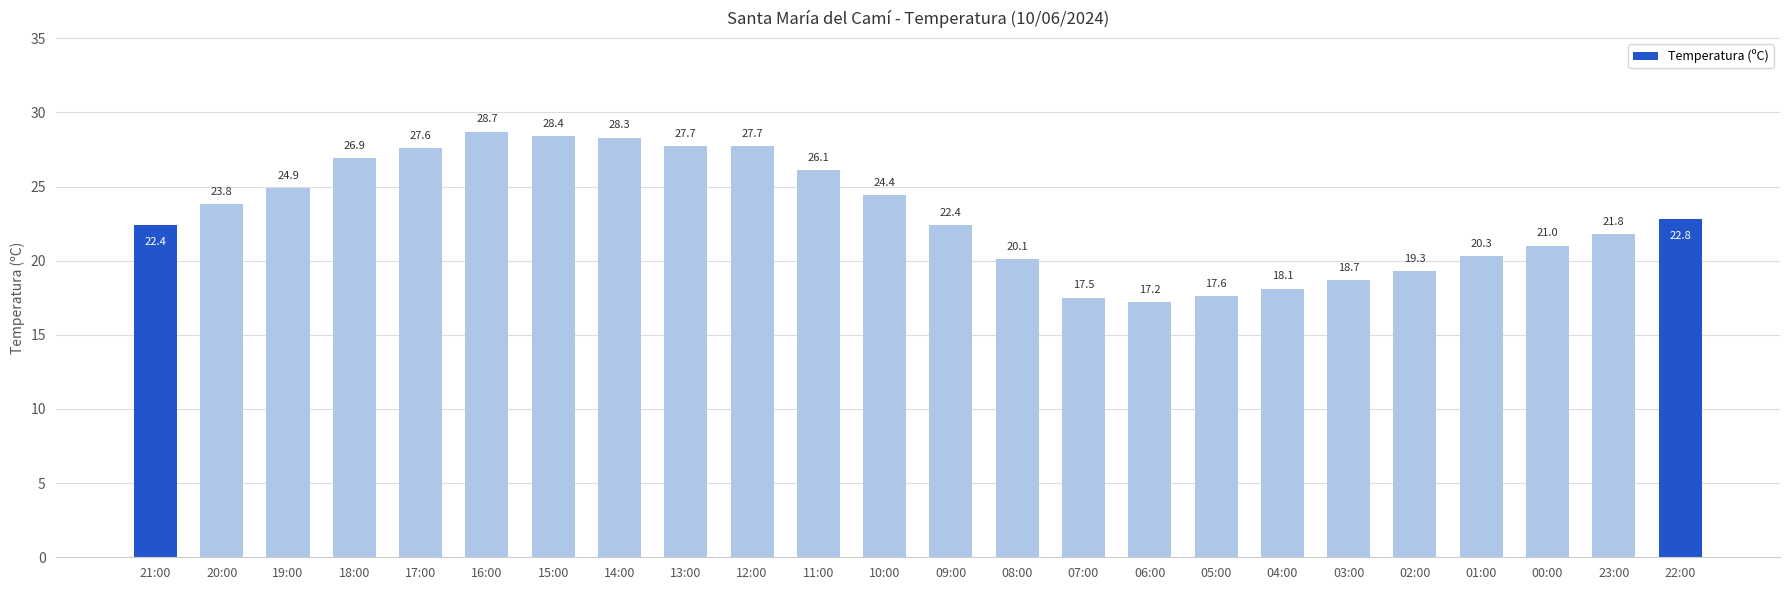

Approximately how many times larger is the value at 20:00 compared to 02:00?

1.2